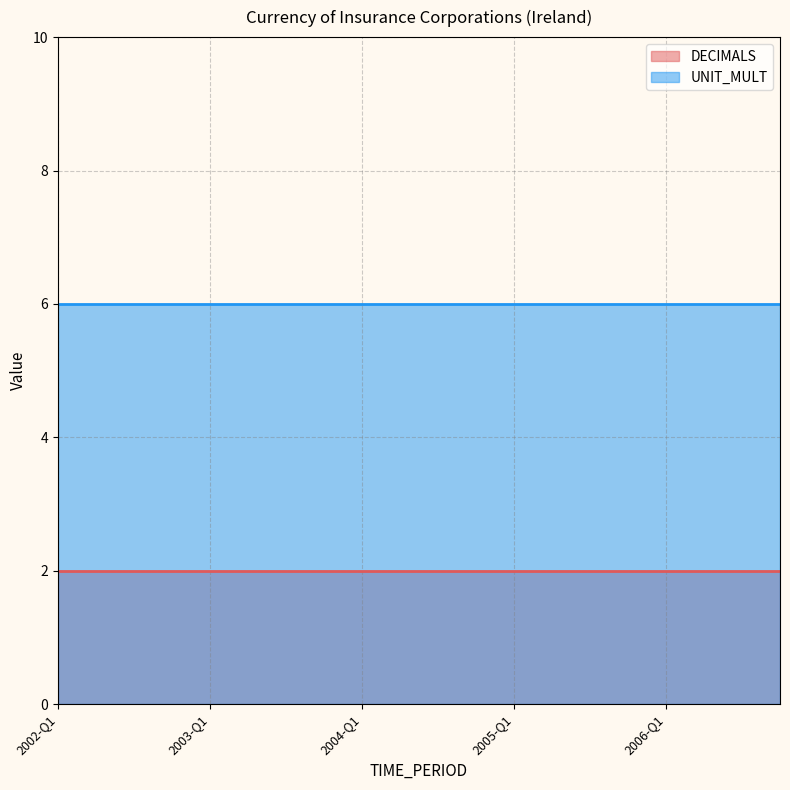

True or false: UNIT_MULT and DECIMALS intersect in this chart.

False